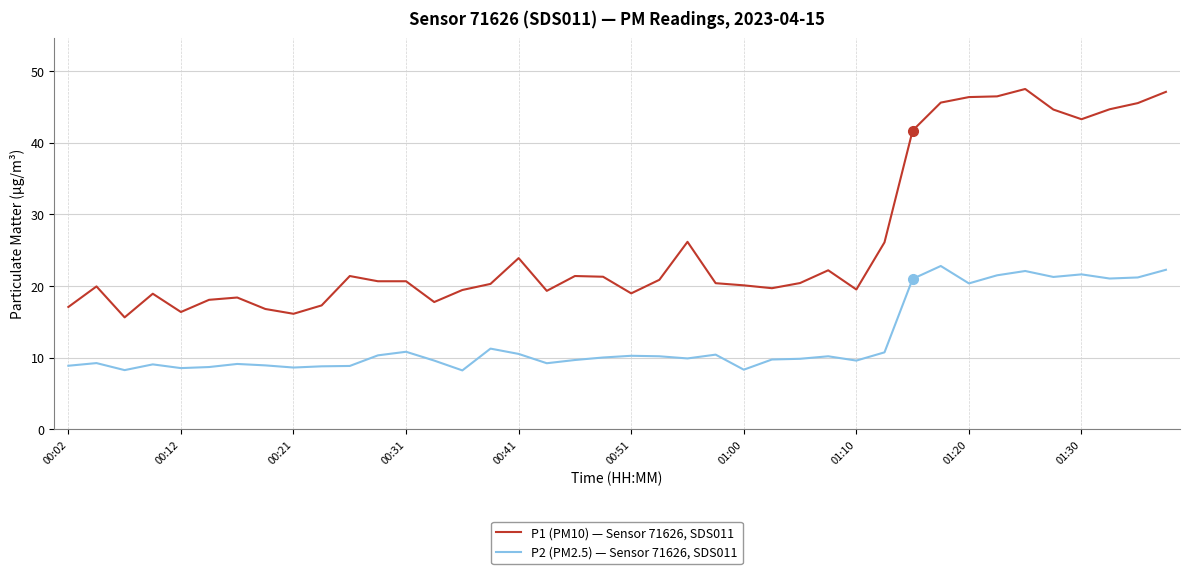

What is the highest value of the P2 (PM2.5) — Sensor 71626, SDS011 series?

22.8